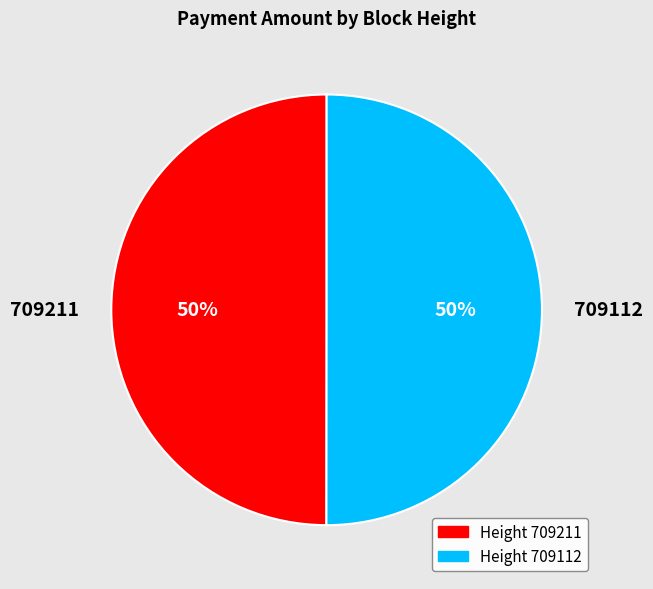

The Height 709211 slice represents 50% of the pie. True or false?

True